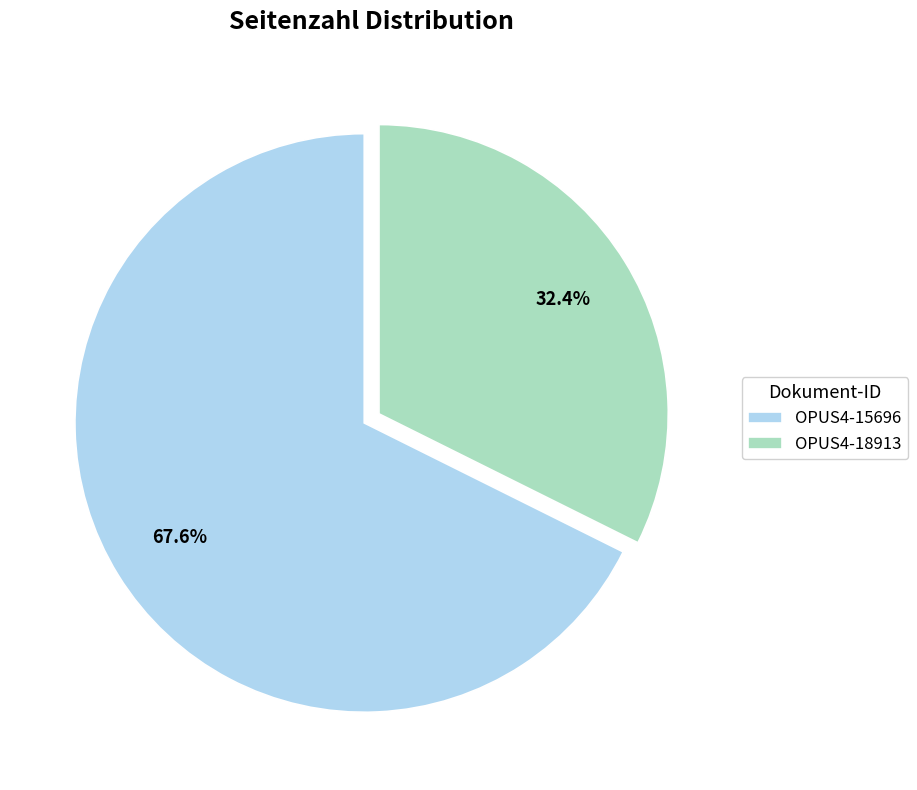

Combined, what portion of the pie is OPUS4-15696 and OPUS4-18913?

100.0%